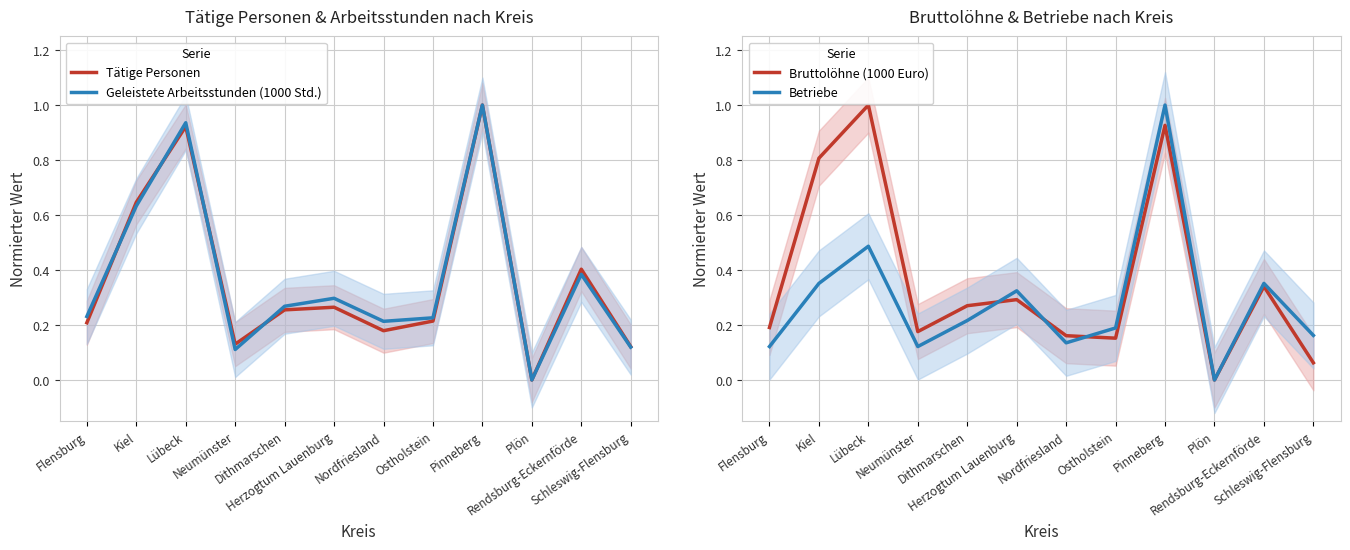

At which category is the sum across all series the highest?

Pinneberg